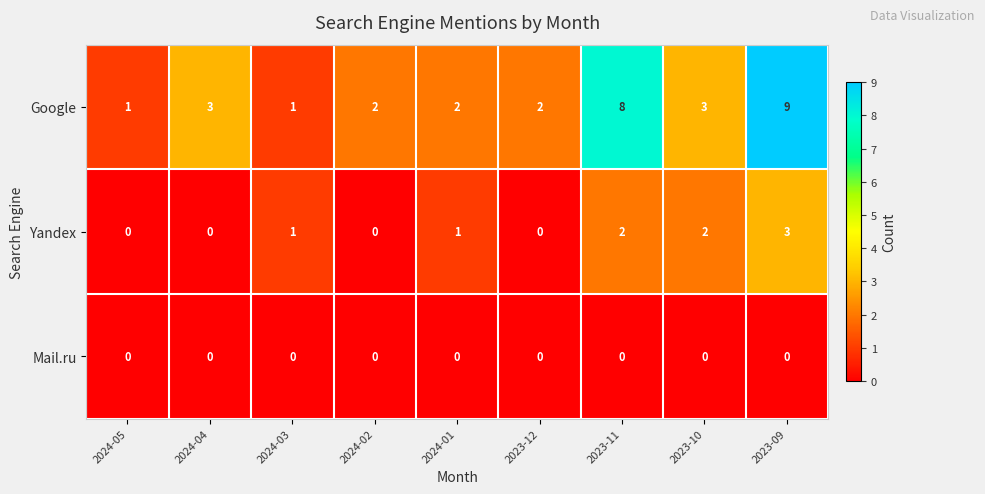

Rank the series by their maximum value, from highest to lowest.

Google, Yandex, Mail.ru